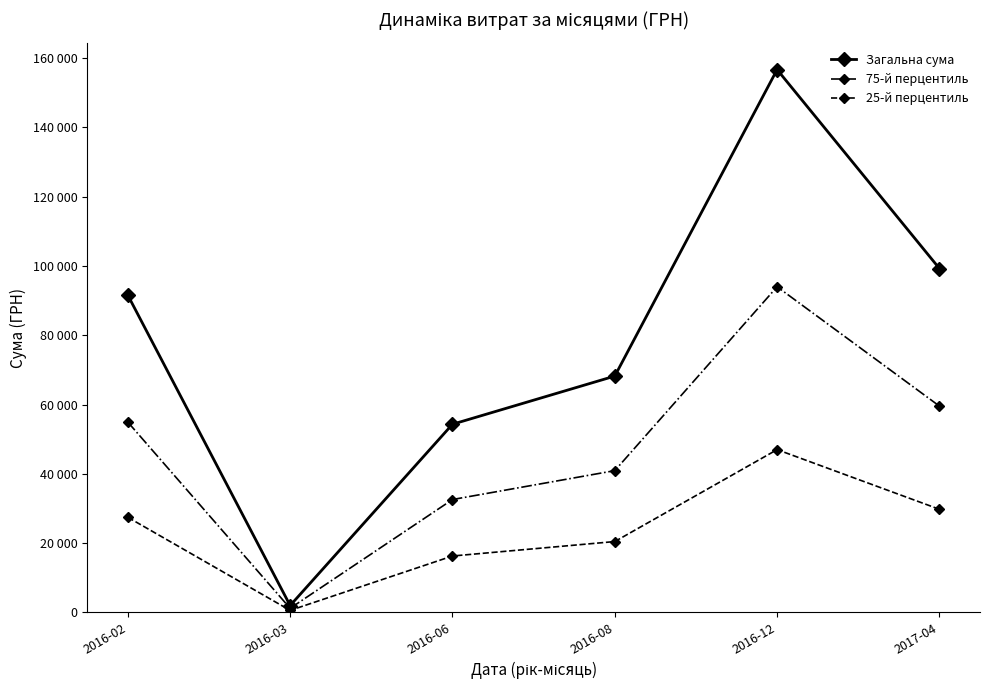

List the series in order of their overall mean, highest first.

Загальна сума, 75-й перцентиль, 25-й перцентиль